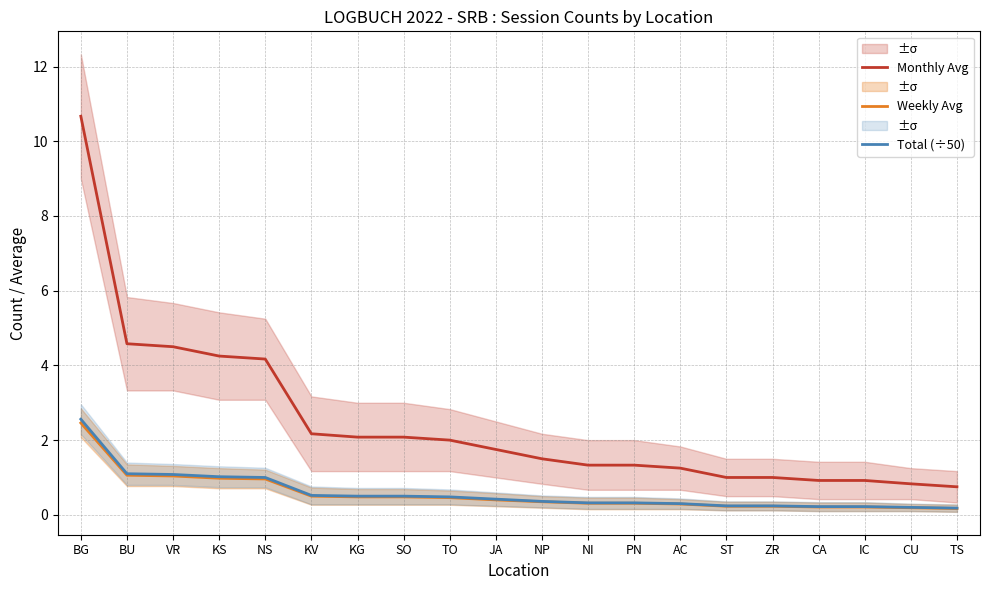

Where is Monthly Avg nearest to the value 5?

BU